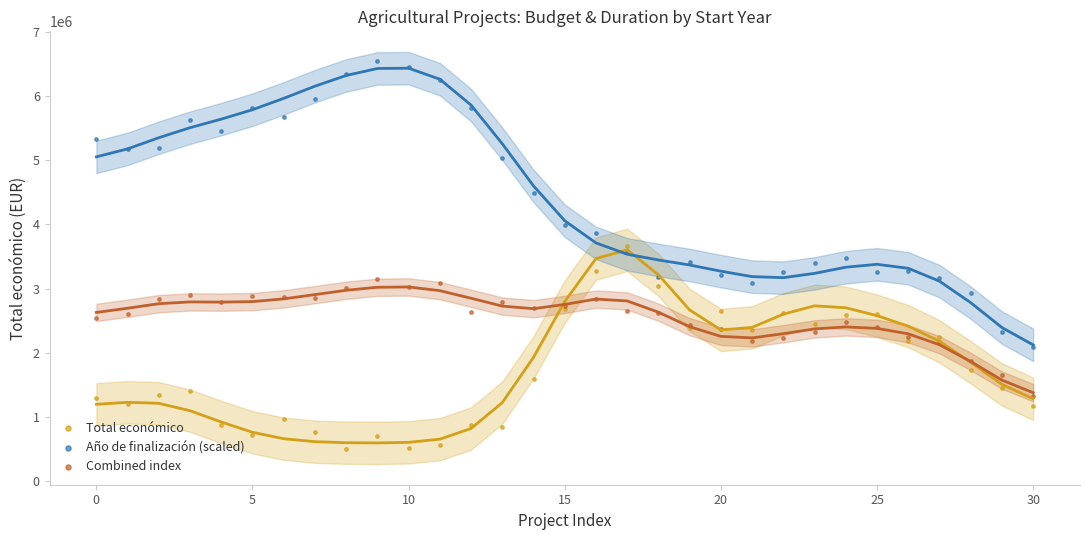

Is the value of Combined index at 30 greater than the value of Año de finalización (scaled) at 27?

No